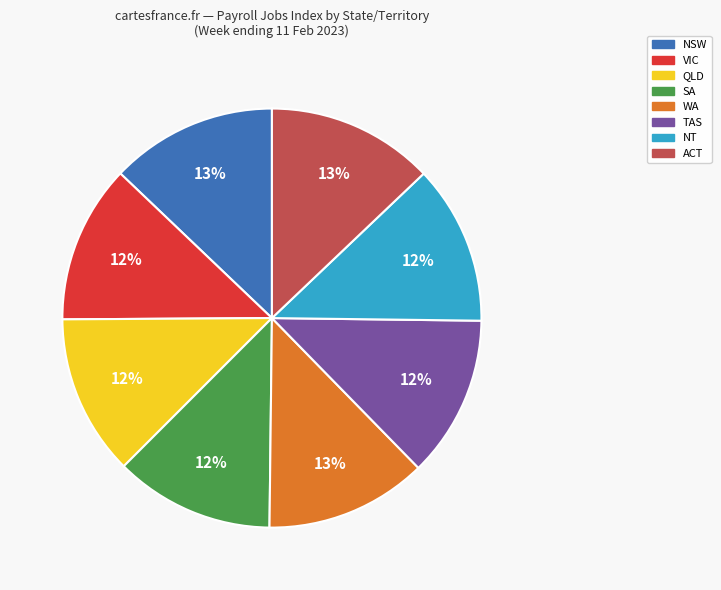

To the nearest percent, what is the difference between the largest and smallest slice percentages?

1%